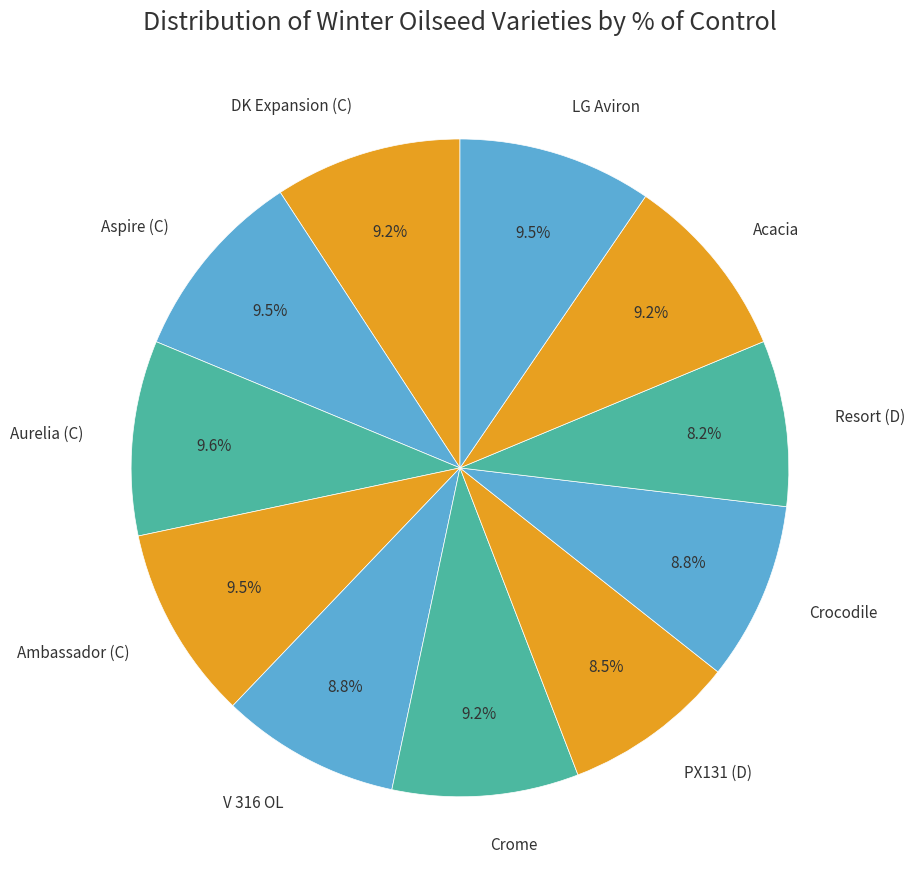

How many slices are in this pie chart?

11